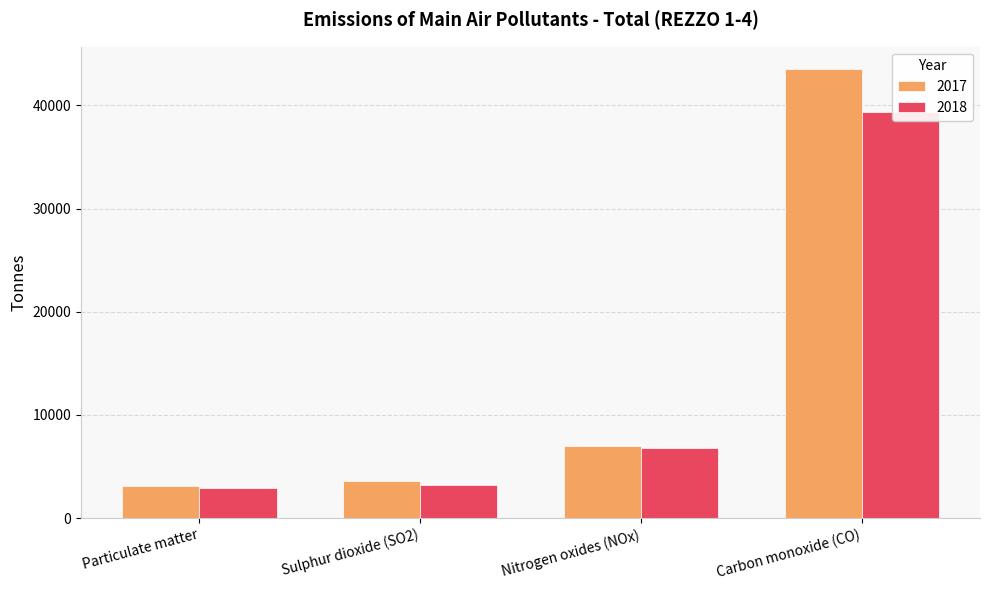

Which series has the largest total across all categories?

2017